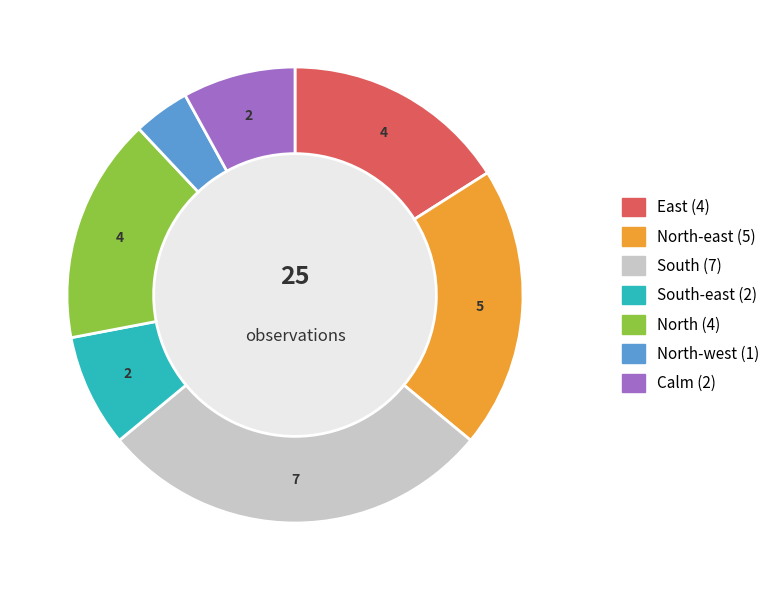

How much of the chart is everything except North-east?

80.0%